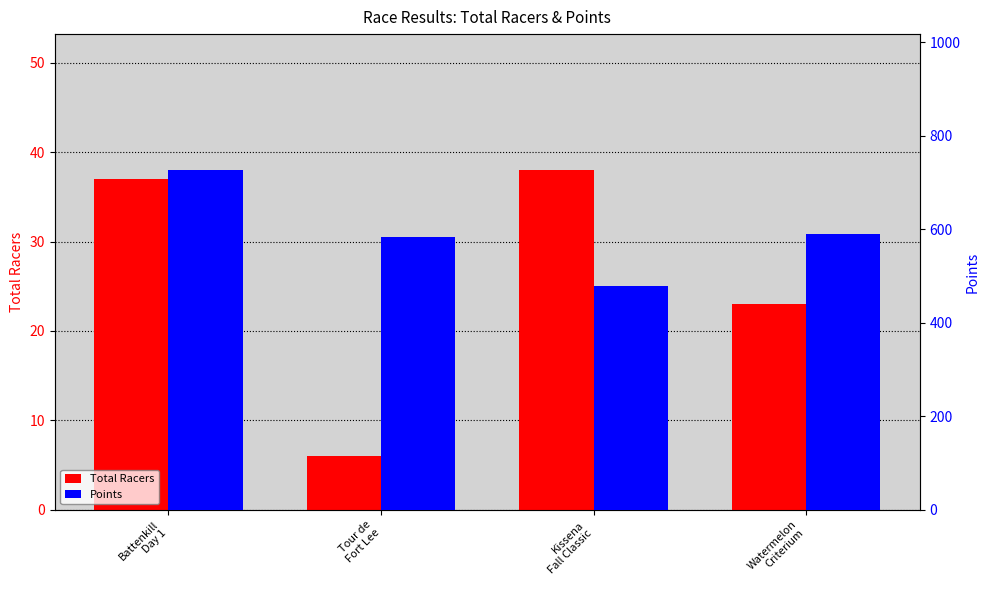

Reading left to right, extract all data points from this chart.

Total Racers: Battenkill
Day 1=37.0	Tour de
Fort Lee=6.0	Kissena
Fall Classic=38.0	Watermelon
Criterium=23.0
Points: Battenkill
Day 1=727.0	Tour de
Fort Lee=582.7	Kissena
Fall Classic=478.2	Watermelon
Criterium=589.9